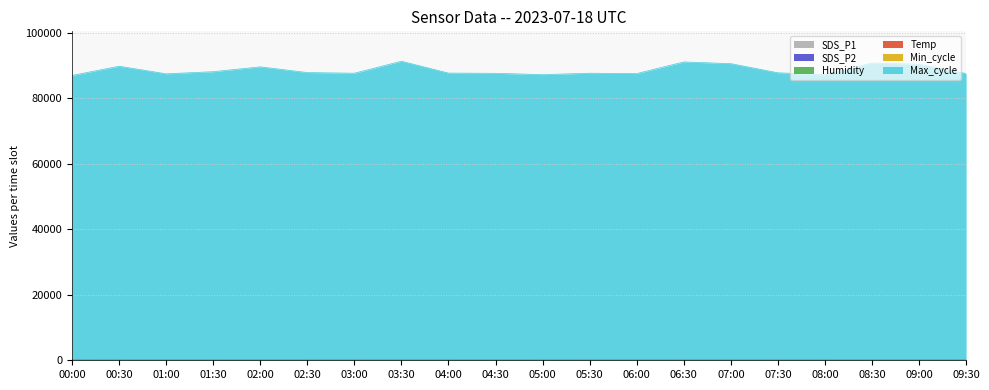

Which series has the largest total across all categories?

Max_cycle